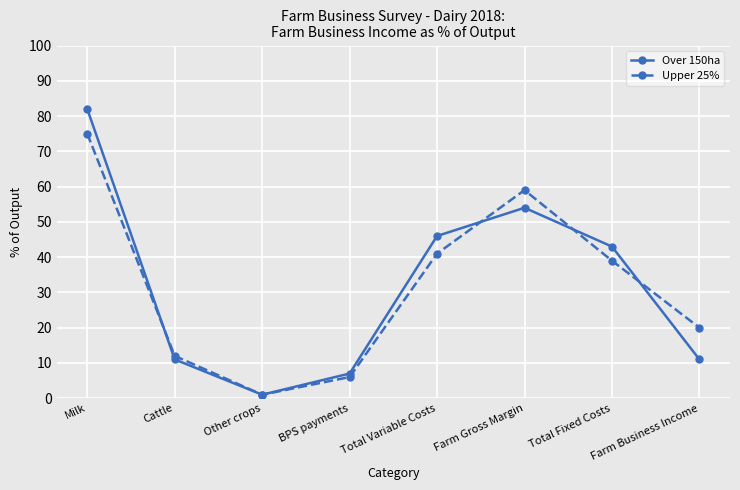

True or false: Upper 25% and Over 150ha intersect in this chart.

True